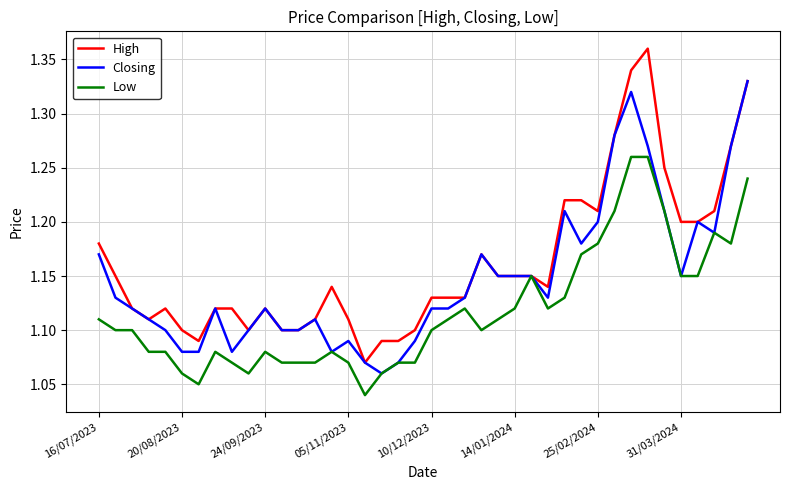

Is this an area chart (filled region under the line)?

No